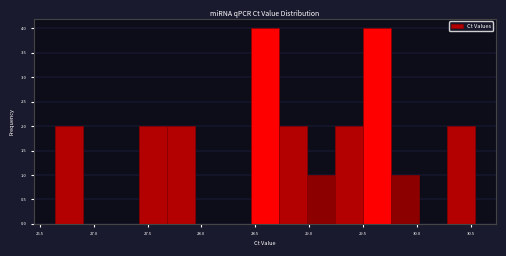

Reading left to right, list every bar in this chart as the range it spans on the x-axis followed by its height. Neither the bar edges nor the heights are printed on the chart, so give them approximately, as read against the axes.

26.65 to 26.90: 2
26.90 to 27.15: 0
27.15 to 27.40: 0
27.40 to 27.70: 2
27.70 to 27.95: 2
27.95 to 28.20: 0
28.20 to 28.45: 0
28.45 to 28.70: 4
28.70 to 29.00: 2
29.00 to 29.25: 1
29.25 to 29.50: 2
29.50 to 29.75: 4
29.75 to 30.00: 1
30.00 to 30.30: 0
30.30 to 30.55: 2